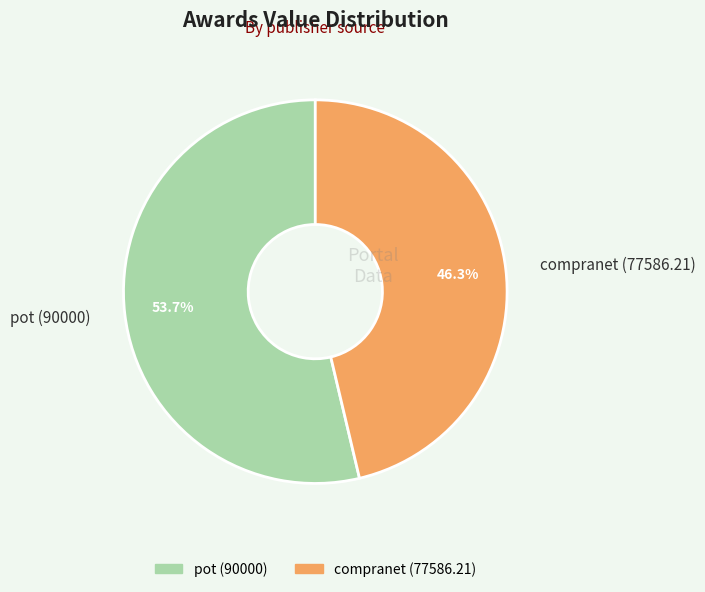

How many segments does this pie chart have?

2